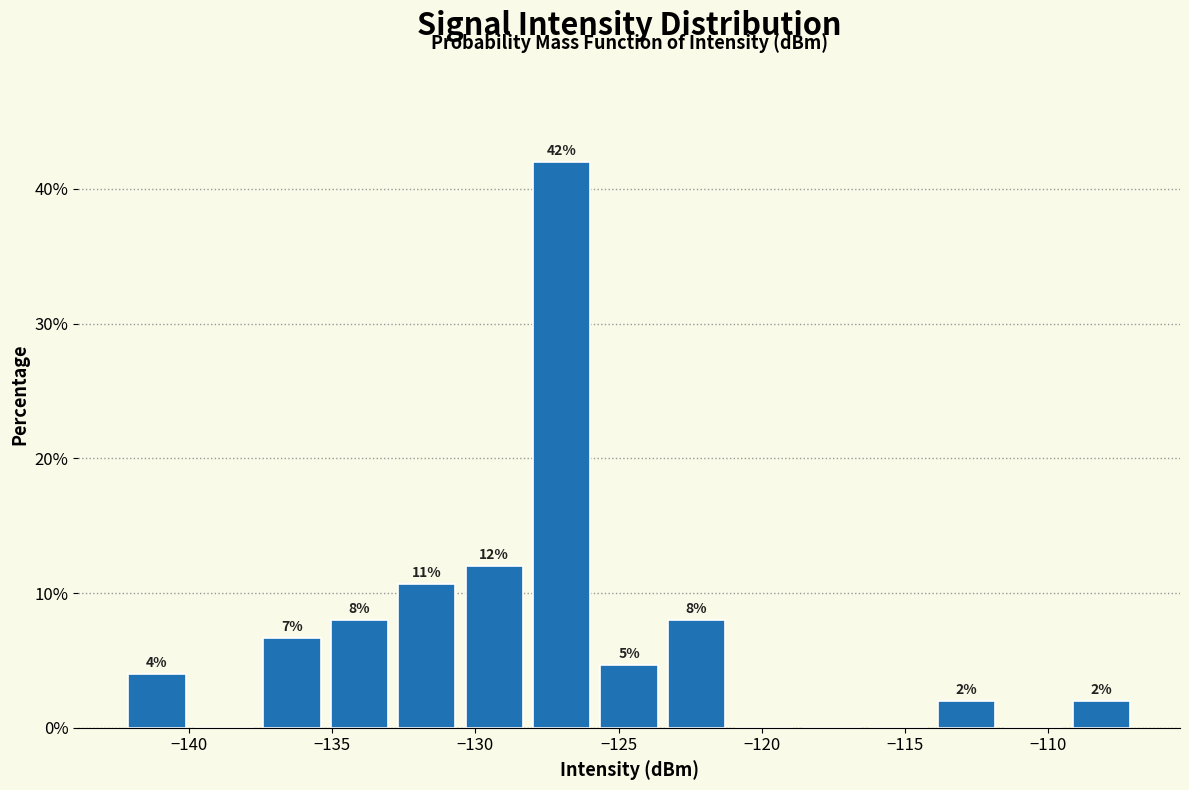

Which range on the x-axis has the tallest bar?

-128.0 to -126.0